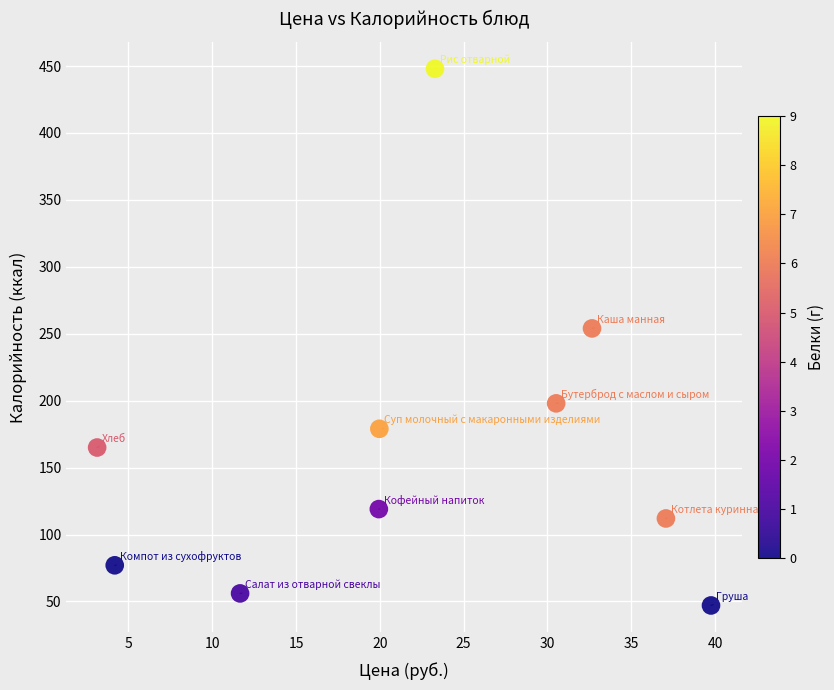

What Y value in the scatter plot is closest to 247?

254